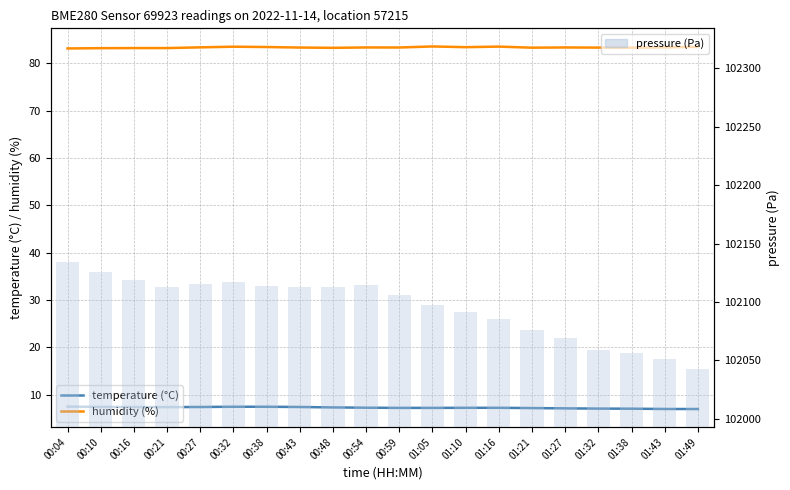

Reading left to right, what are all the values shown in this chart?

temperature (°C): 00:04=7.5	00:10=7.4	00:16=7.4	00:21=7.4	00:27=7.4	00:32=7.5	00:38=7.5	00:43=7.4	00:48=7.3	00:54=7.3	00:59=7.2	01:05=7.2	01:10=7.2	01:16=7.2	01:21=7.2	01:27=7.1	01:32=7.1	01:38=7.0	01:43=7.0	01:49=7.0
humidity (%): 00:04=83.2	00:10=83.2	00:16=83.3	00:21=83.3	00:27=83.4	00:32=83.5	00:38=83.5	00:43=83.4	00:48=83.3	00:54=83.4	00:59=83.4	01:05=83.6	01:10=83.5	01:16=83.6	01:21=83.3	01:27=83.4	01:32=83.4	01:38=83.3	01:43=83.4	01:49=83.5
pressure (Pa): 00:04=102134.2	00:10=102125.3	00:16=102118.6	00:21=102112.7	00:27=102115.8	00:32=102117.1	00:38=102113.3	00:43=102112.6	00:48=102112.6	00:54=102114.4	00:59=102106.0	01:05=102097.6	01:10=102091.1	01:16=102085.8	01:21=102075.6	01:27=102069.1	01:32=102058.9	01:38=102056.0	01:43=102051.4	01:49=102042.9